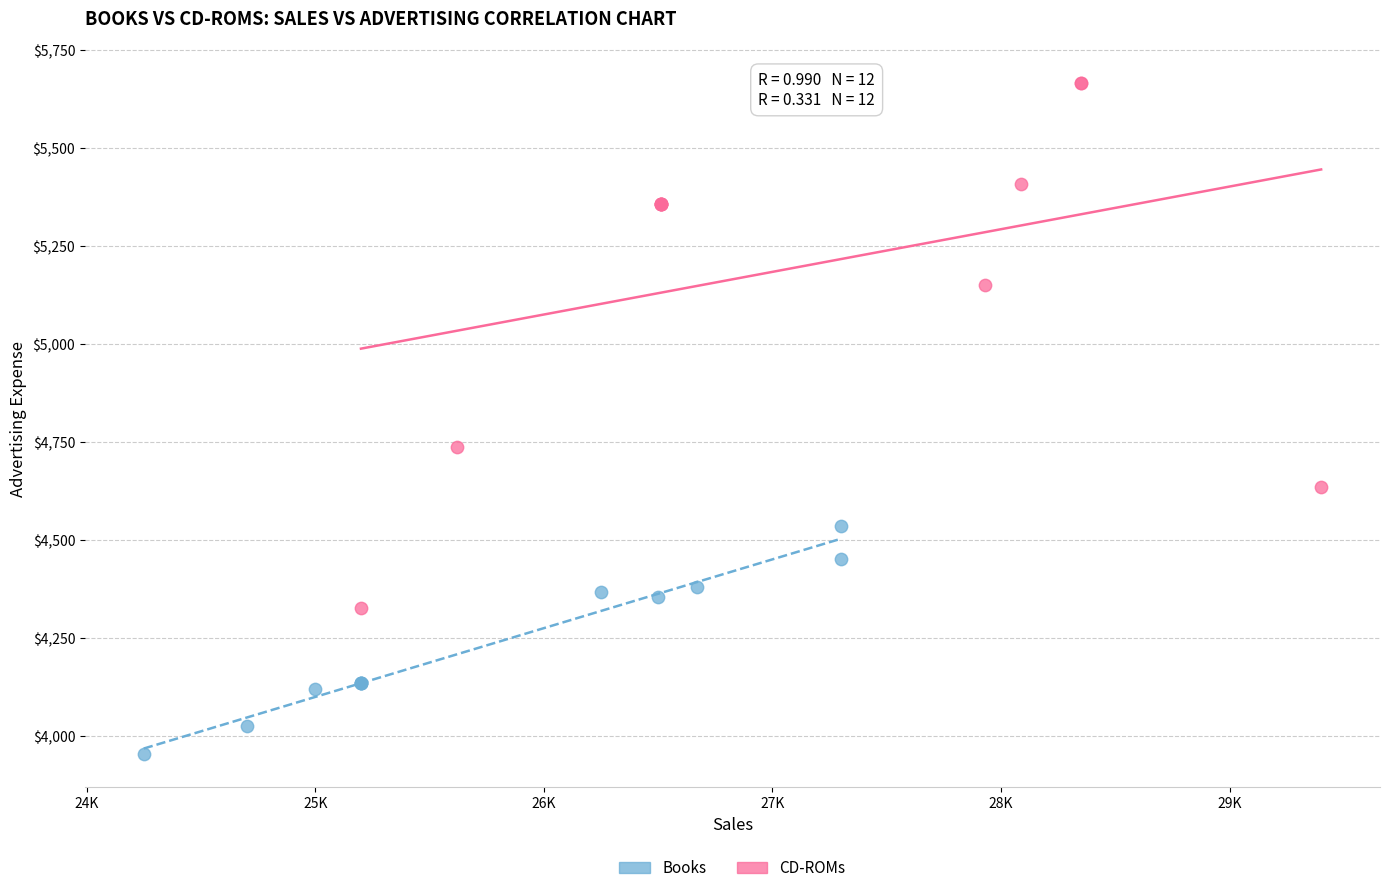

What are all the series names shown in the legend?

Books, CD-ROMs